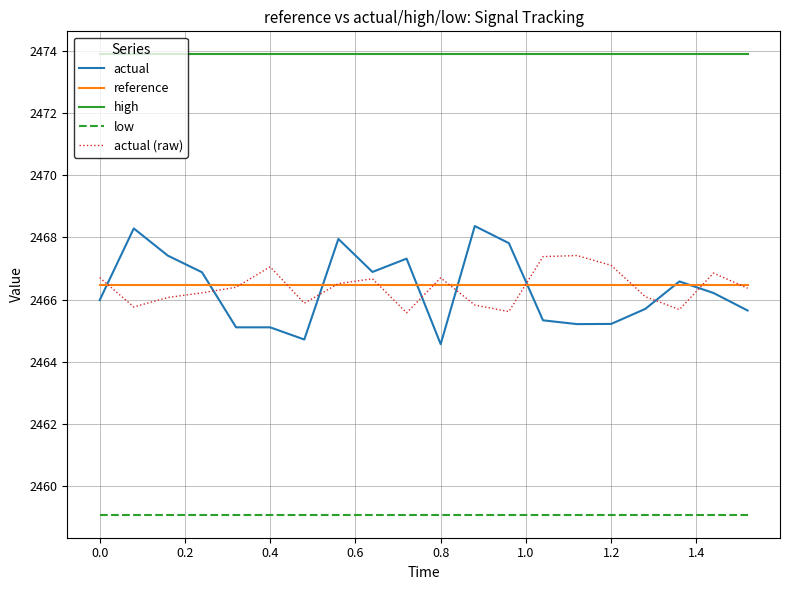

True or false: reference and low cross at least once.

False